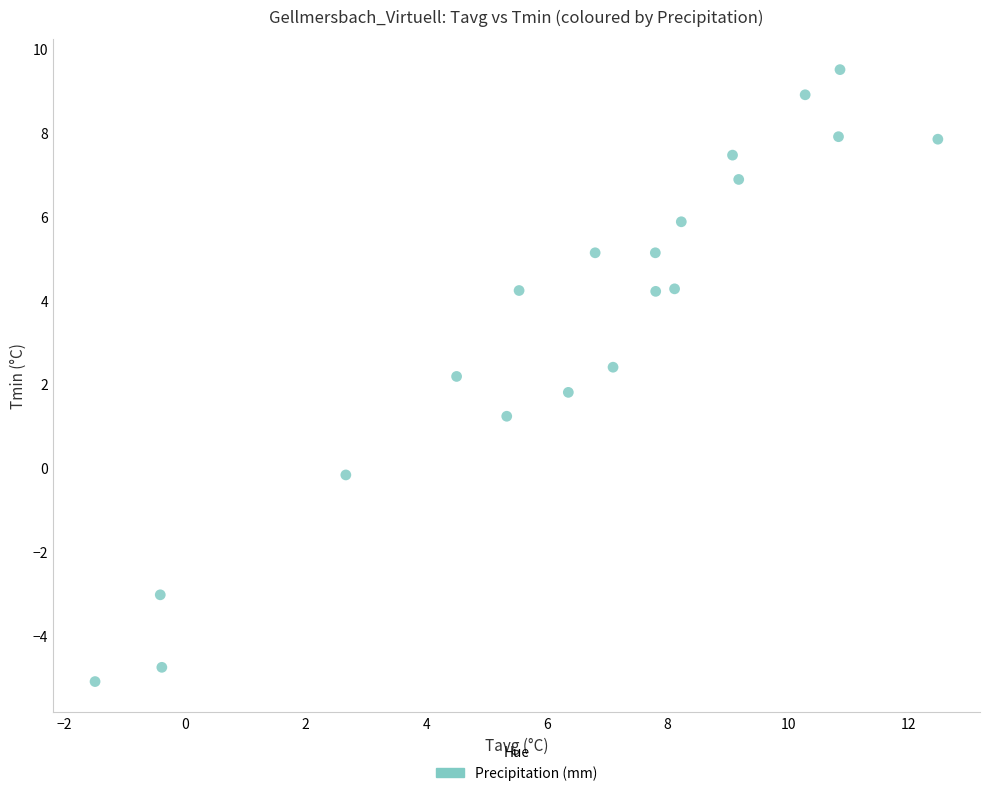

What is the range of X values (max minus min)?

14.0